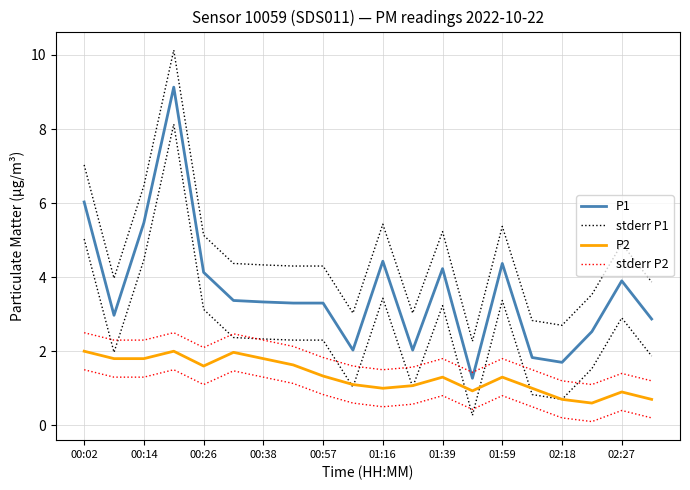

What position from the left is 01:16?

6